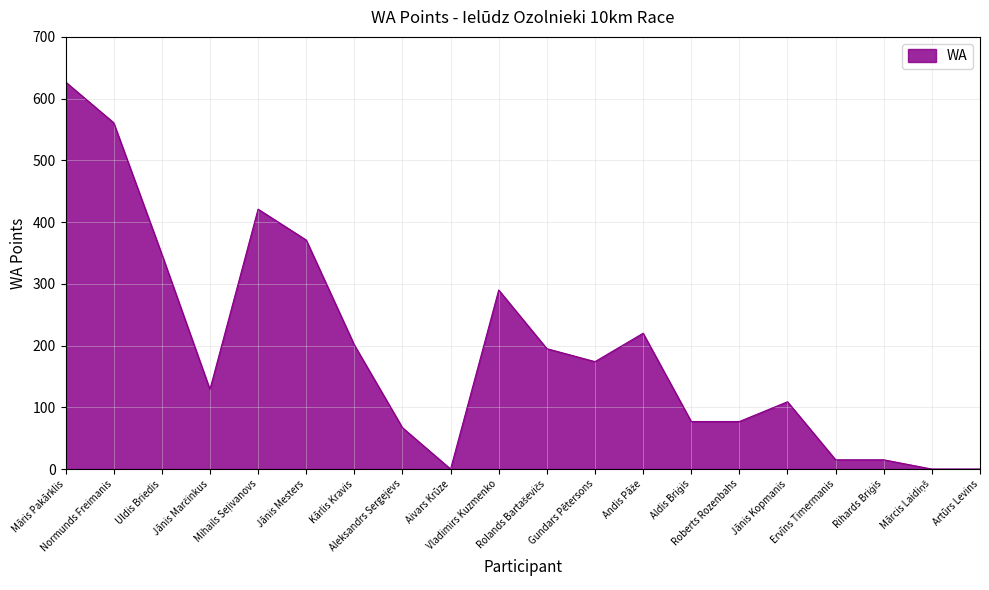

What is the average value?

195